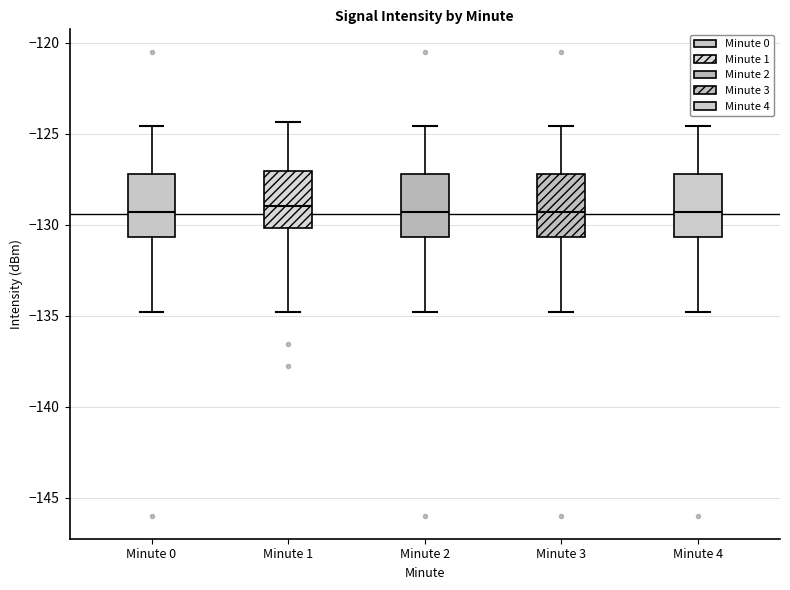

Reading left to right, transcribe this box plot: for each box, give where its median line is, the range the box spans, and where its two whiskers end, as read against the y-axis. The values are not printed on the chart, so give them approximately, as read against the axis.

Minute 0: median -129.5, box -130.5 to -127.0, whiskers -135.0 to -124.5
Minute 1: median -129.0, box -130.0 to -127.0, whiskers -135.0 to -124.5
Minute 2: median -129.5, box -130.5 to -127.0, whiskers -135.0 to -124.5
Minute 3: median -129.5, box -130.5 to -127.0, whiskers -135.0 to -124.5
Minute 4: median -129.5, box -130.5 to -127.0, whiskers -135.0 to -124.5